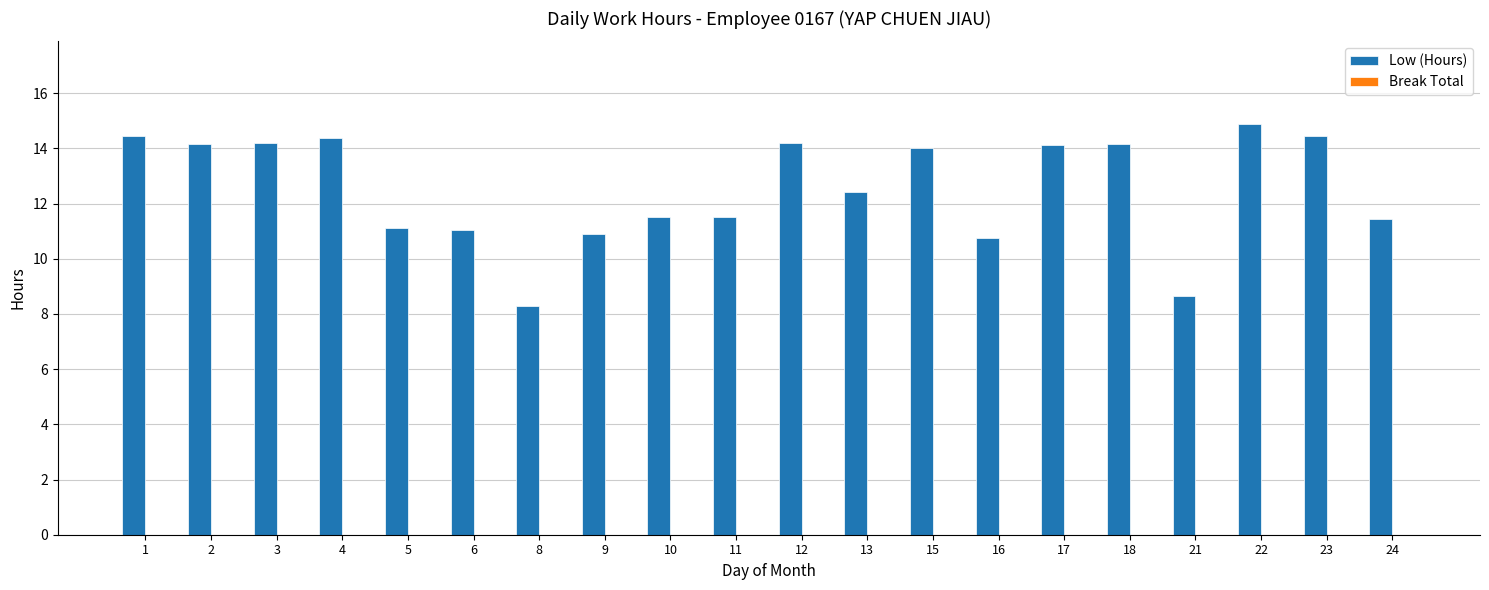

At which category does the chart reach its peak across all series?

22